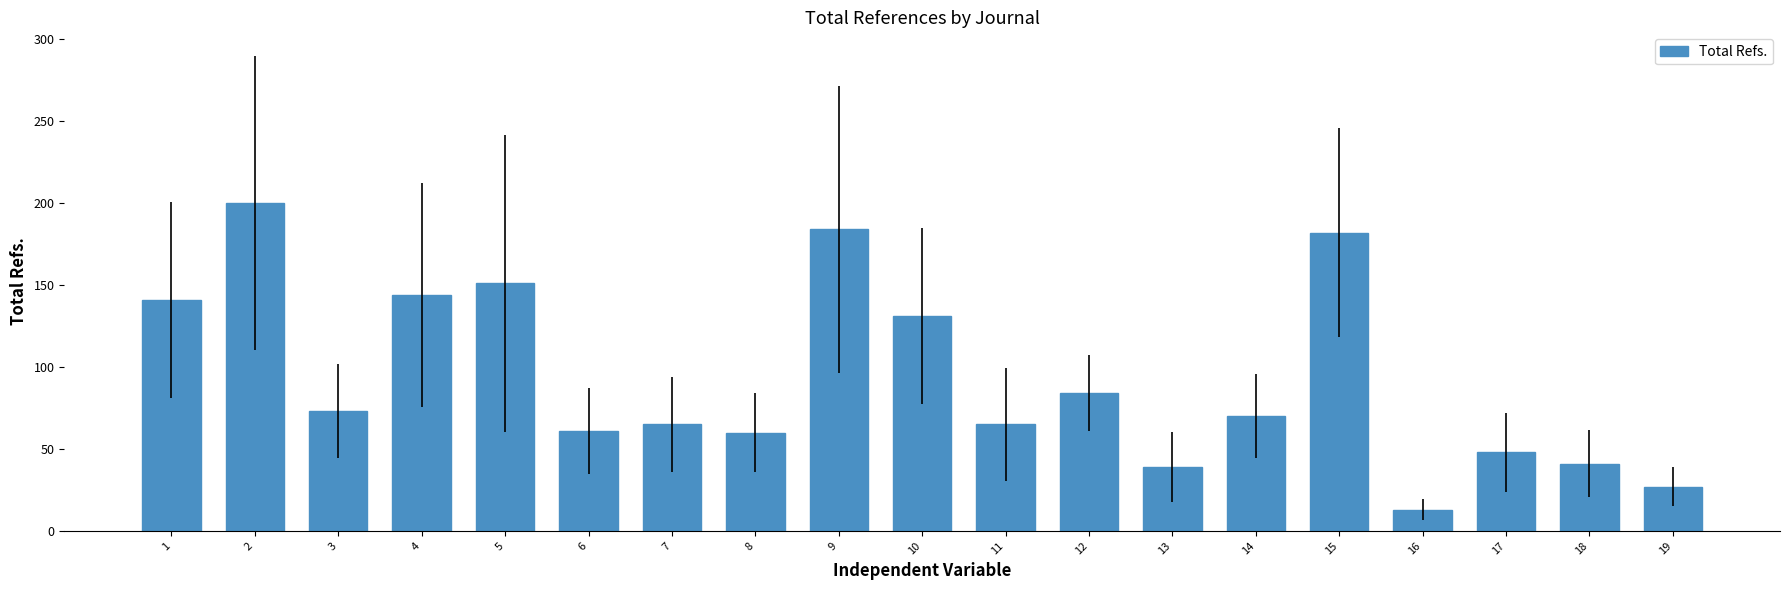

What is the ratio of the value at 9 to the value at 14?

2.6